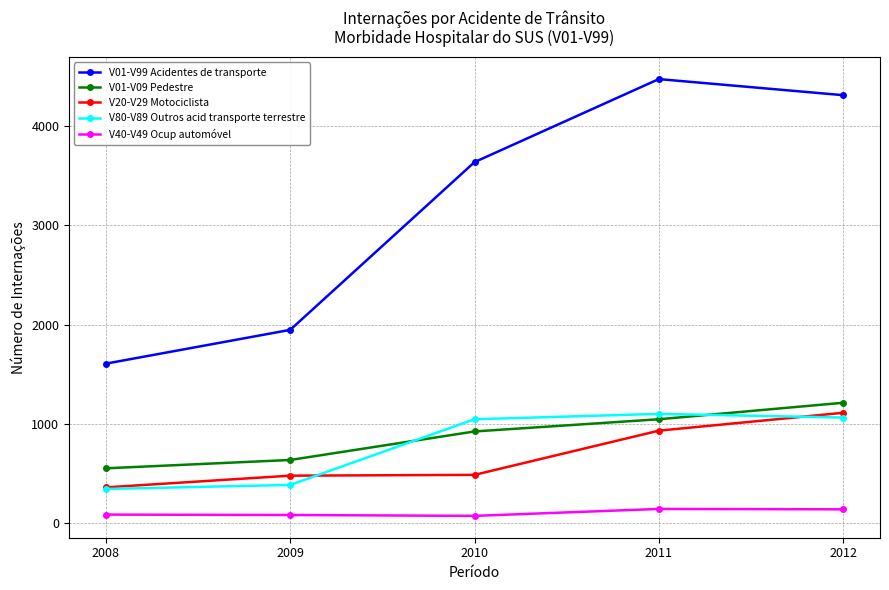

How many lines are shown in the chart?

5